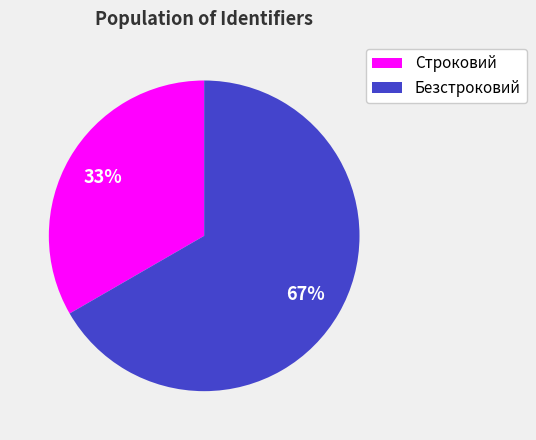

Is the sum of Строковий and Безстроковий greater than half?

Yes